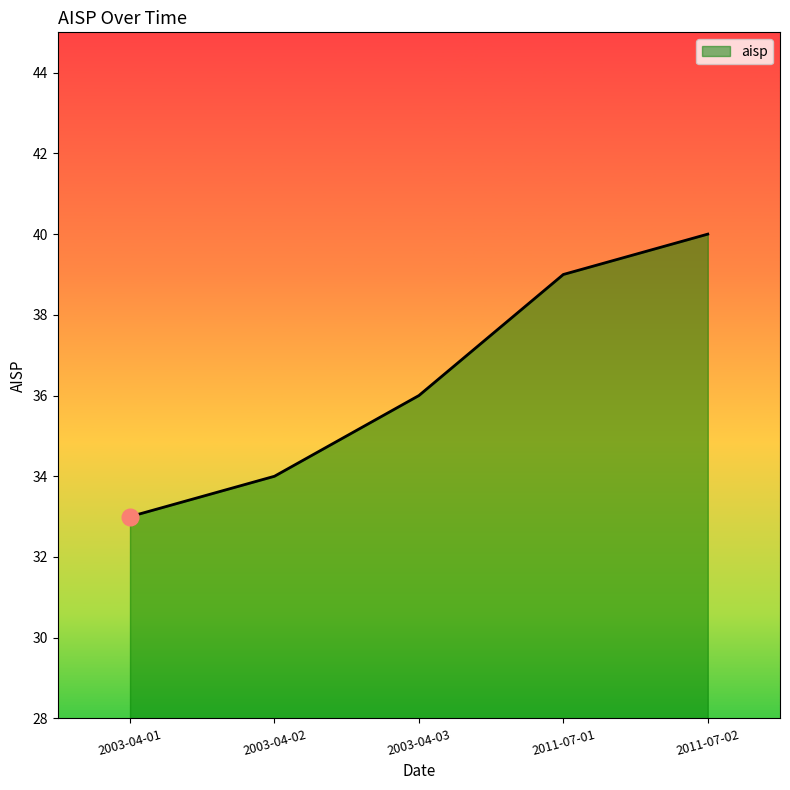

What position from the right is 2011-07-01?

2